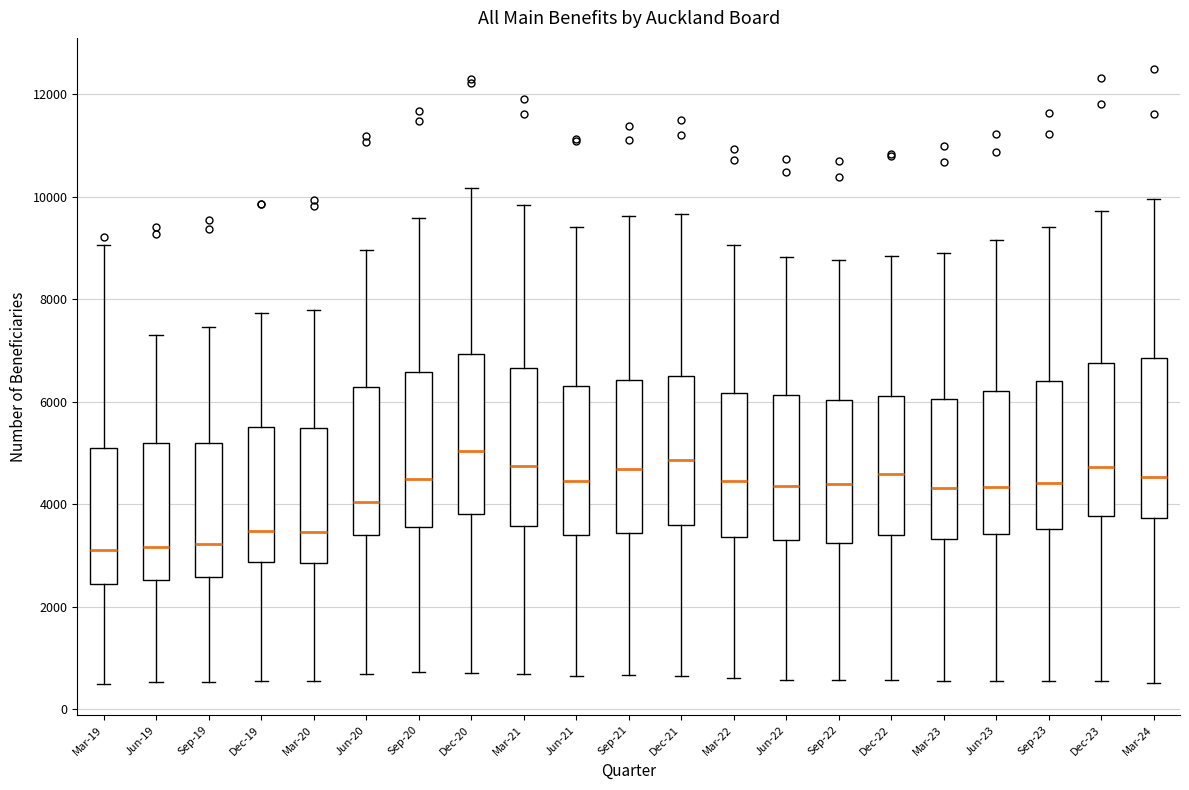

Where is the lower edge of the box for Mar-22 on the y-axis? The values are not printed on the chart, so give them approximately, as read against the axis.

3400